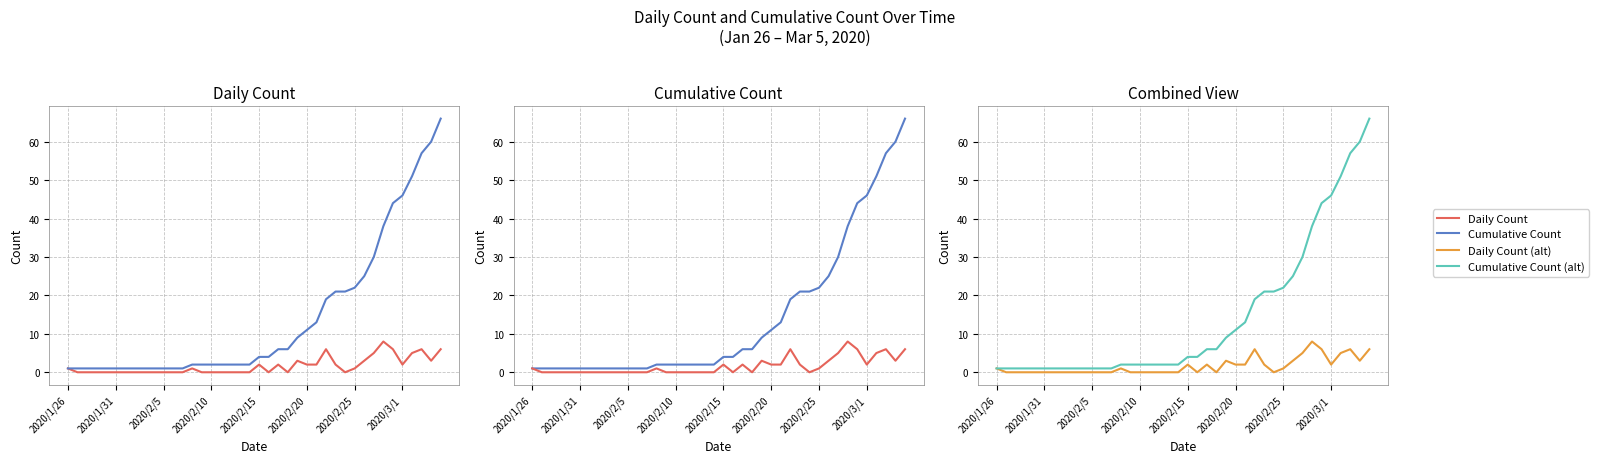

What is the maximum value for Cumulative Count (alt)?

66